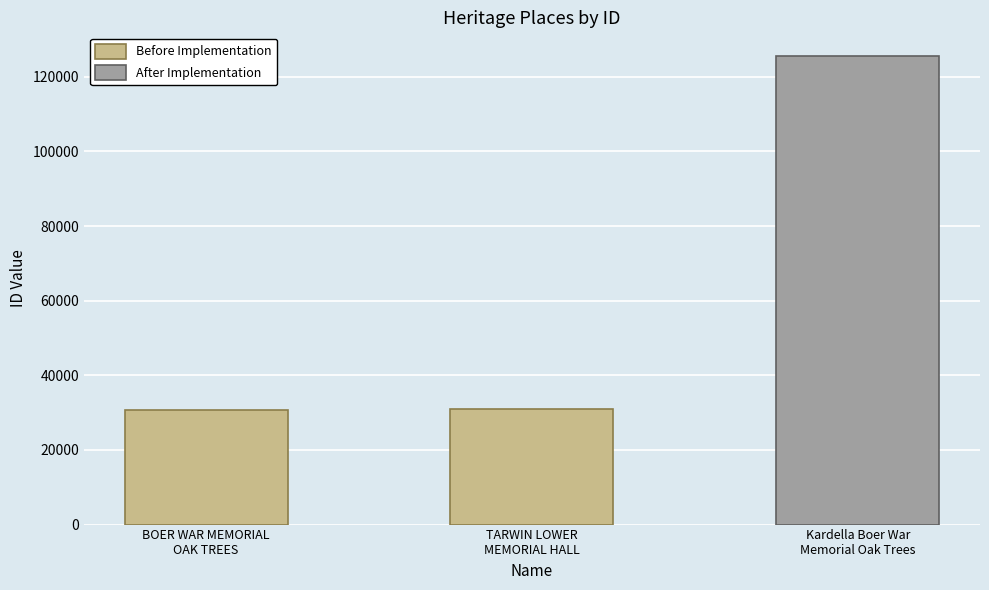

What is the change in value from BOER WAR MEMORIAL
OAK TREES to TARWIN LOWER
MEMORIAL HALL?

+340